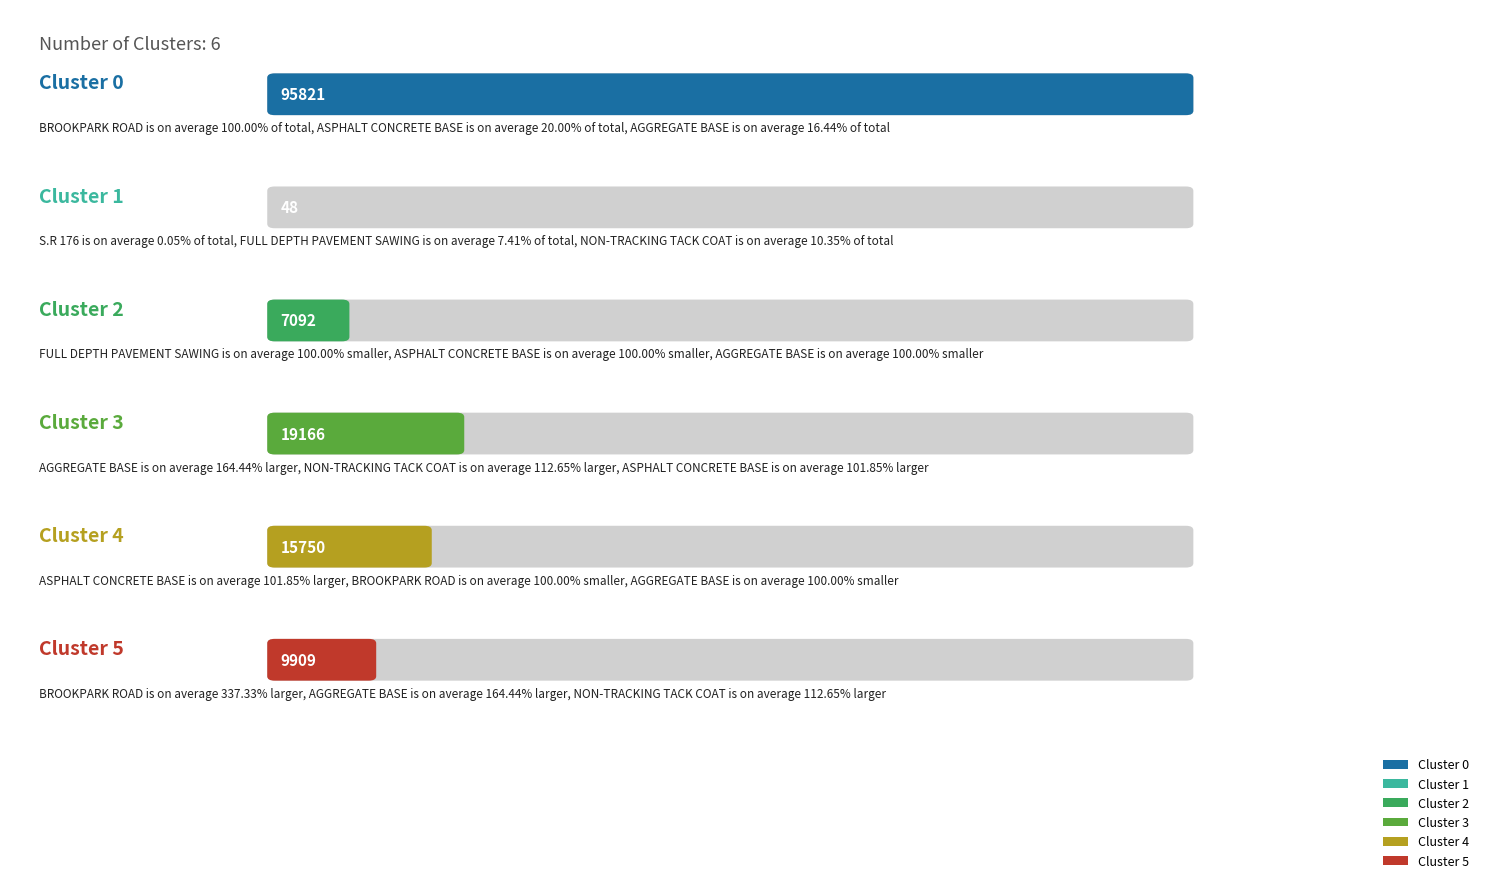

How many bars are there in total?

6